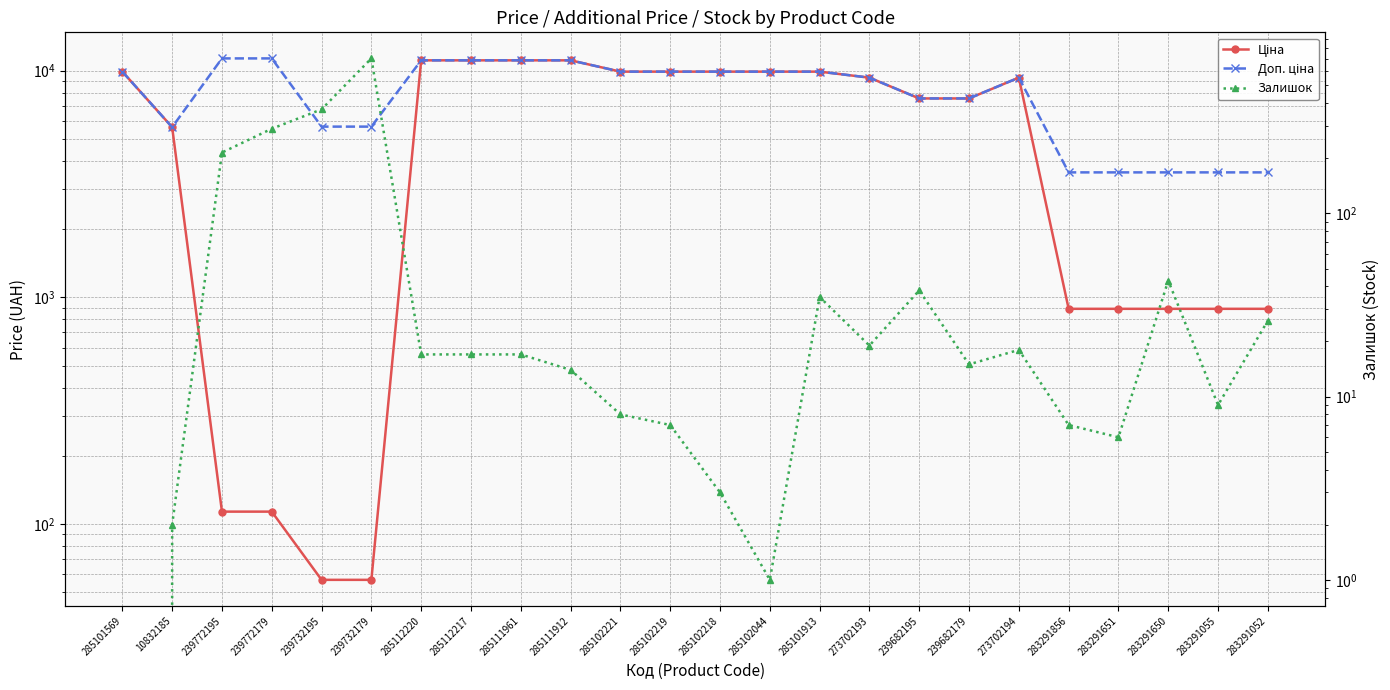

True or false: Доп. ціна has more than 2 interior local peaks.

False